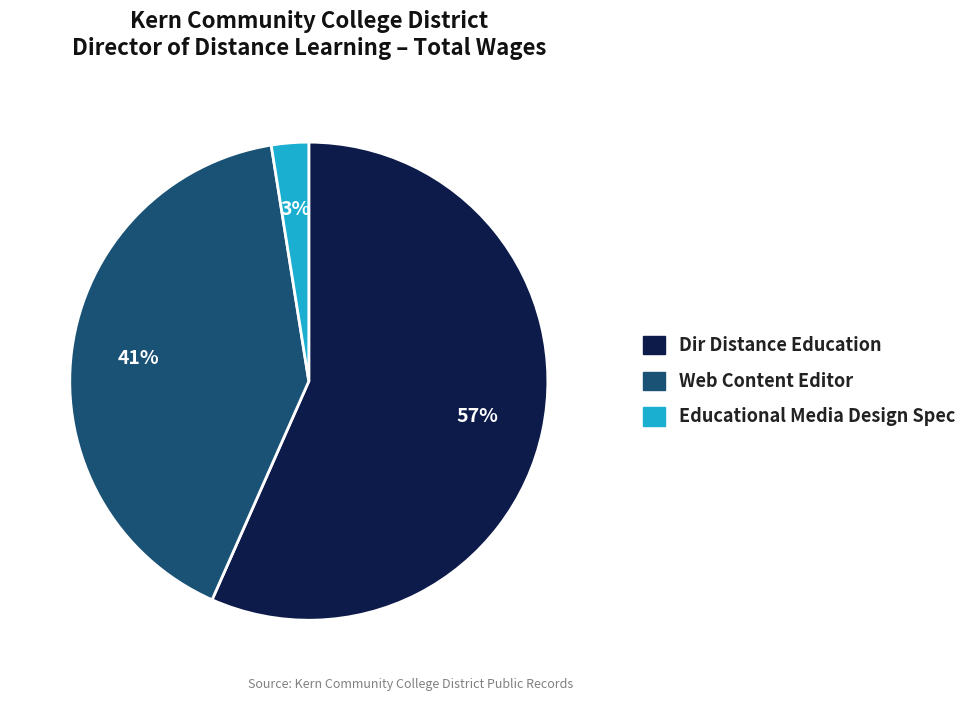

To the nearest percent, what portion does Educational Media Design Spec represent?

3%